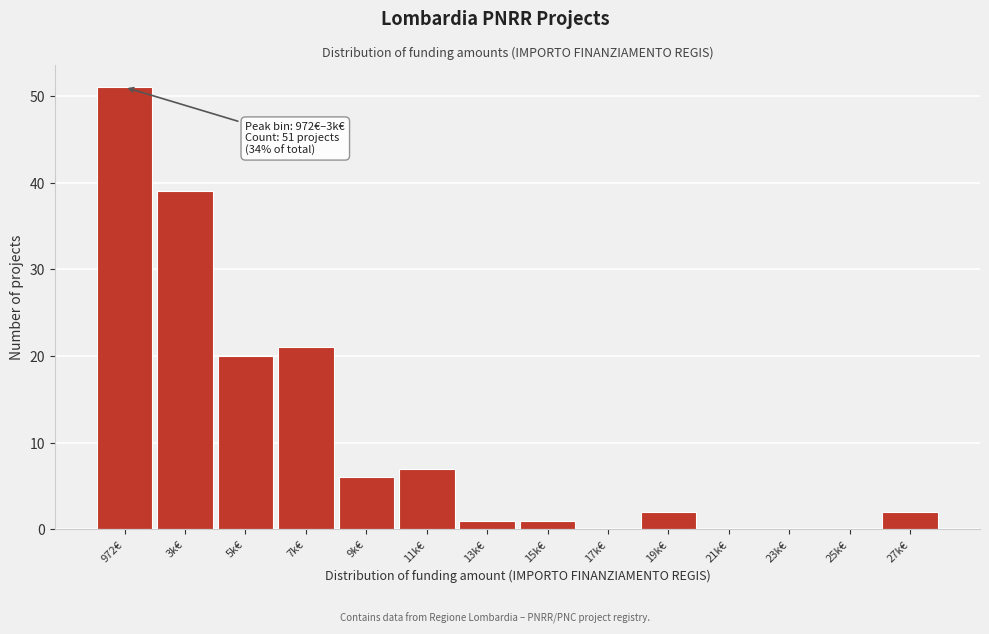

Reading left to right, transcribe all the data shown in this chart.

972€=51	3k€=39	5k€=20	7k€=21	9k€=6	11k€=7	13k€=1	15k€=1	17k€=0	19k€=2	21k€=0	23k€=0	25k€=0	27k€=2